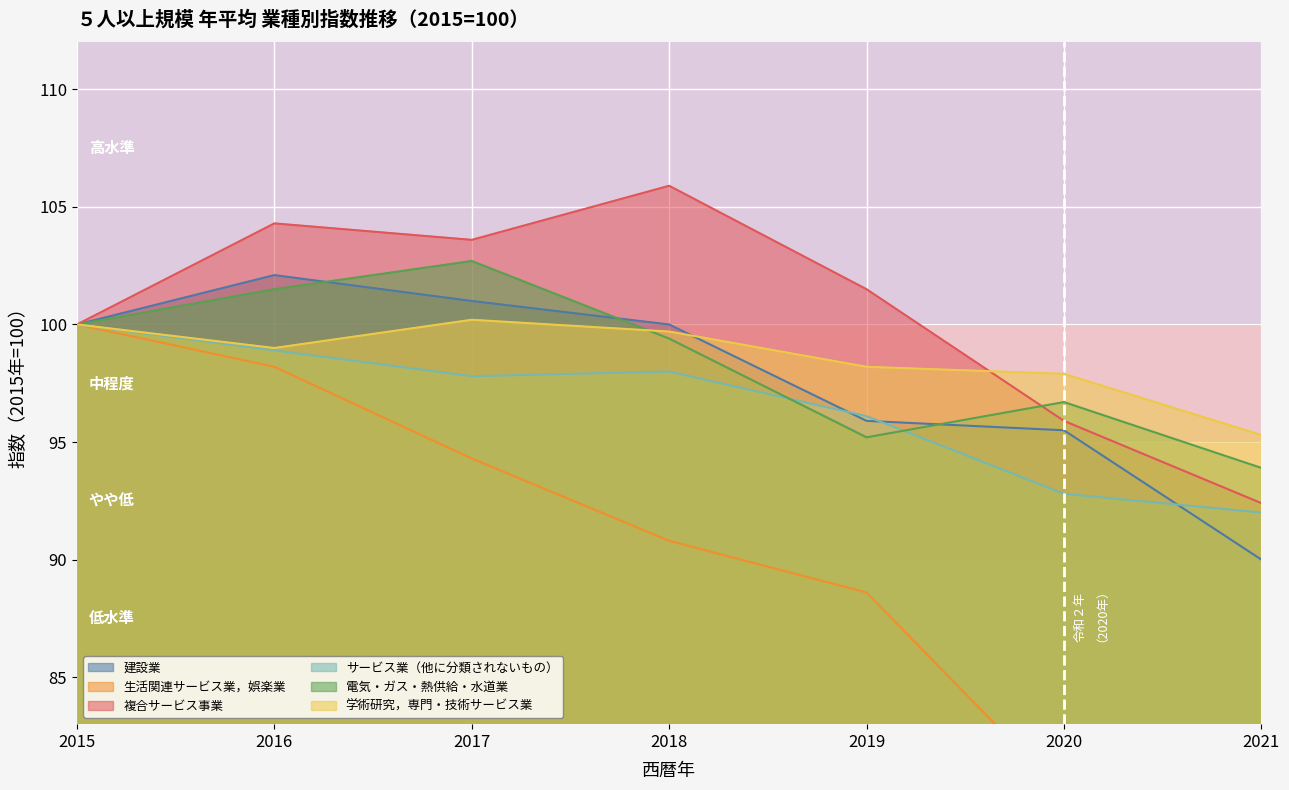

At which label does 生活関連サービス業，娯楽業 first exceed 90?

2015